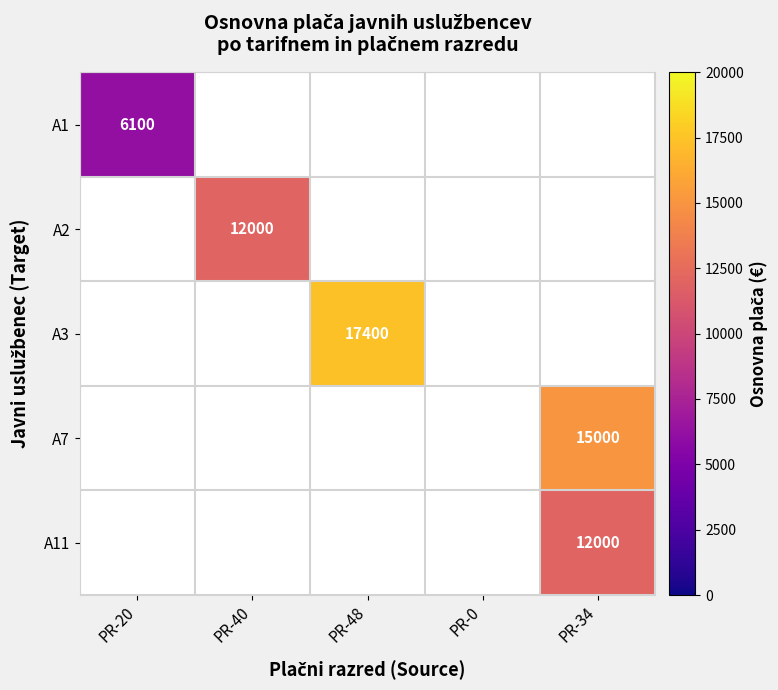

The value of A3 at PR-48 is 17400. True or false?

True